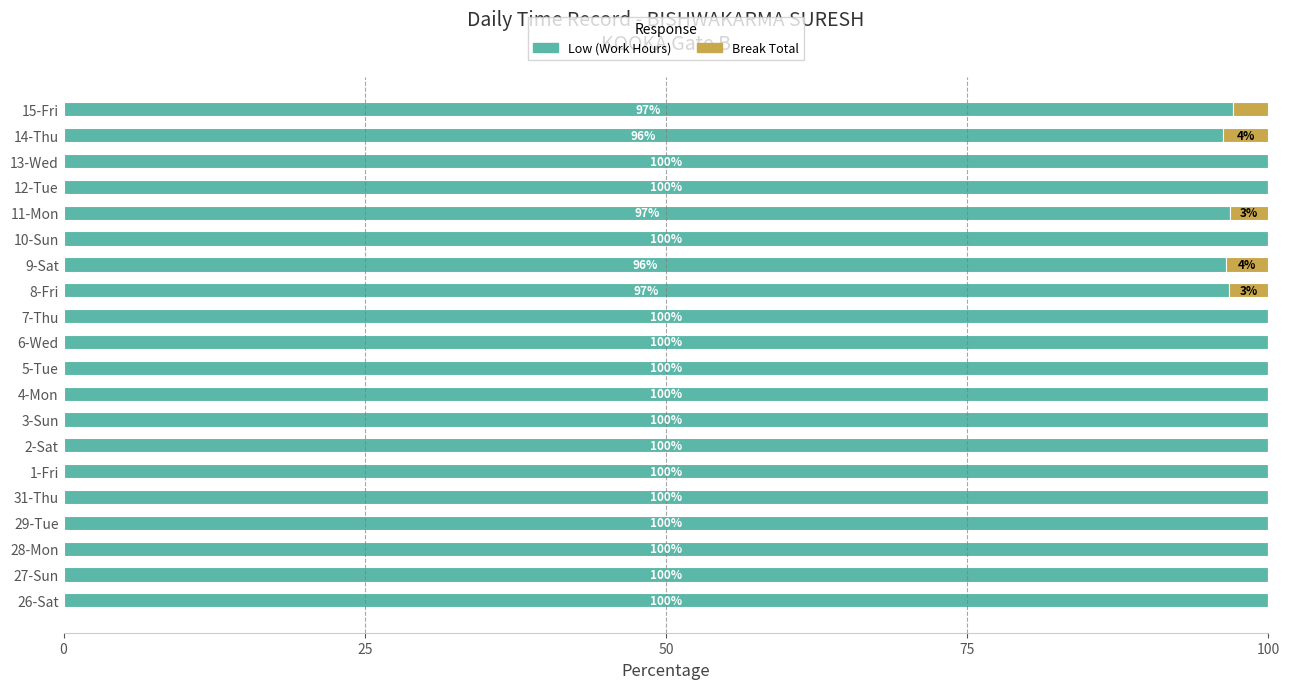

What is the approximate value of Low (Work Hours) at 15-Fri?

97.0